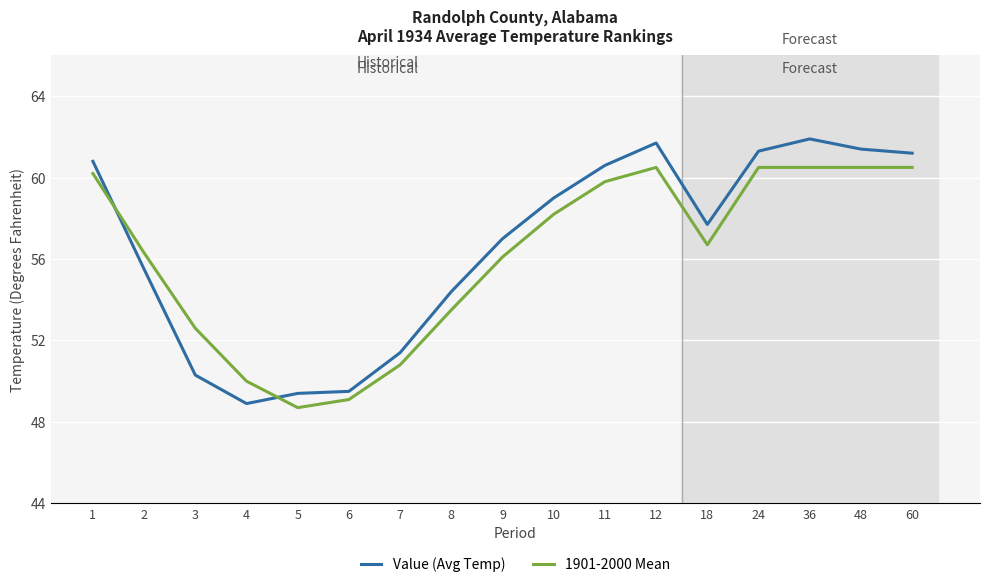

What is the spread (max minus min) of values at 4?

1.1